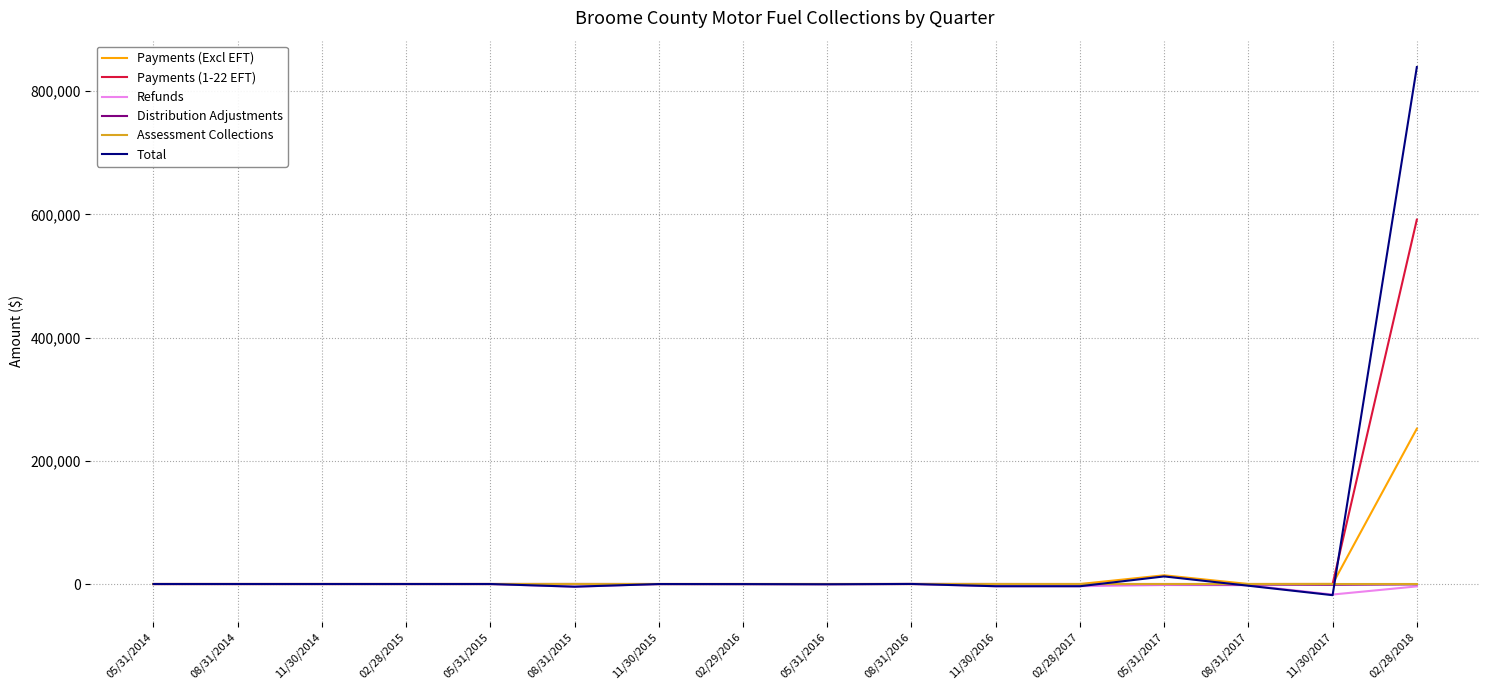

At how many categories does at least one series exceed 50468?

1